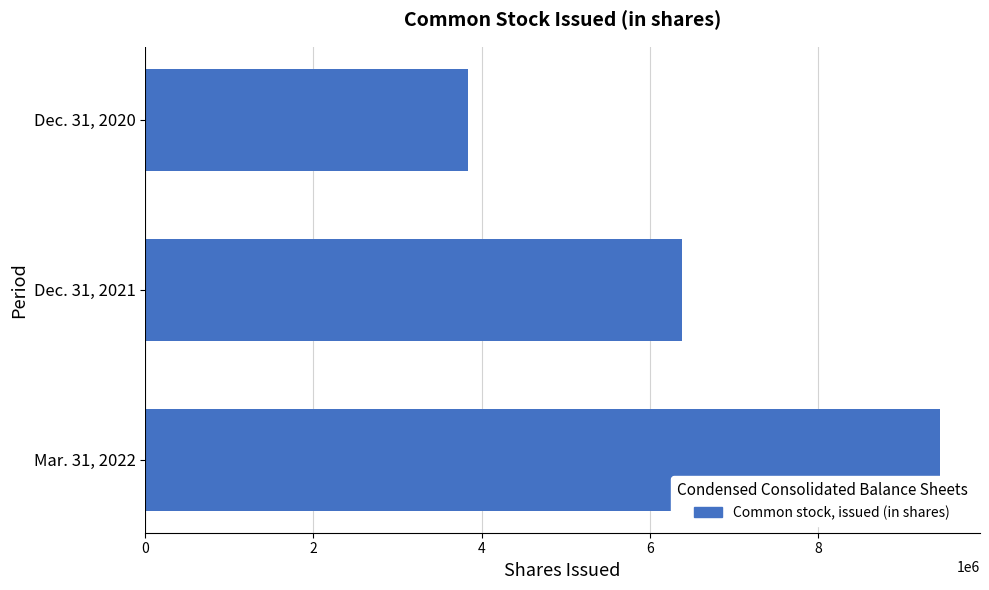

What is the difference between the maximum and minimum values?

5614930